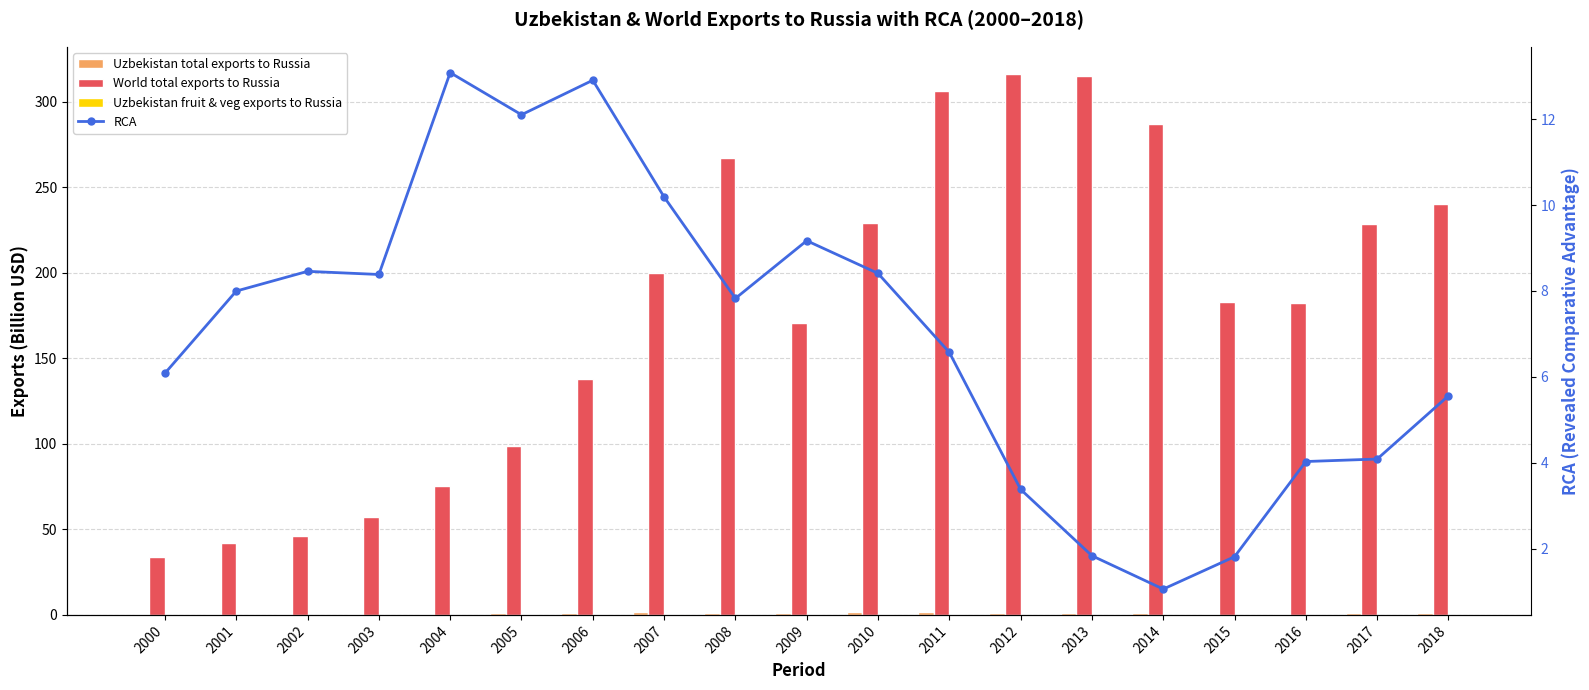

Which category has the lowest value in the Uzbekistan total exports to Russia series?

2002